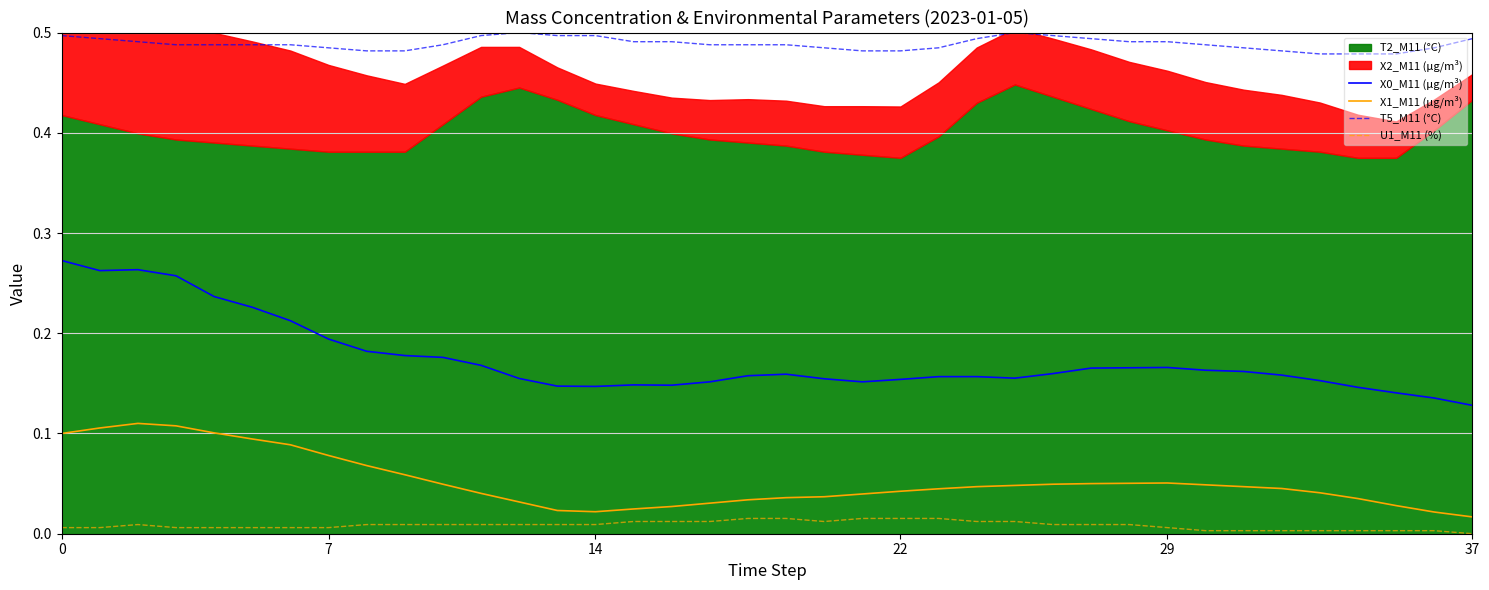

The X1_M11 (μg/m³) series shows 0.0 at 29. True or false?

False